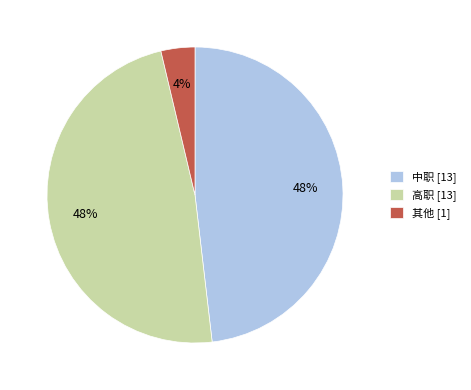

What percentage is the 中职 [13] slice, to the nearest percent?

48%